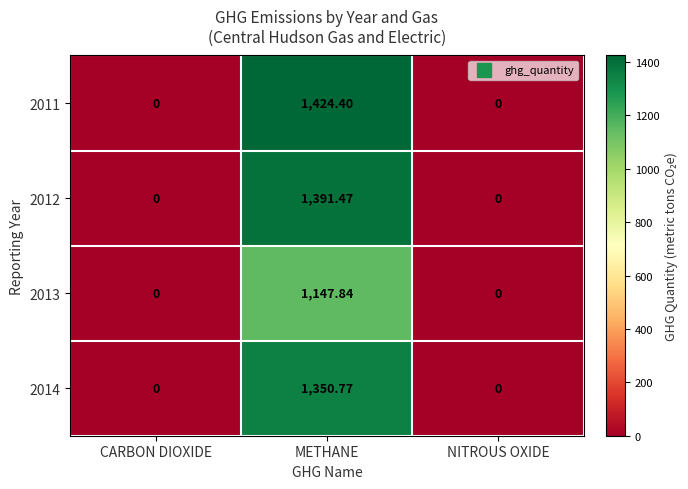

Count the number of data series in this chart.

4